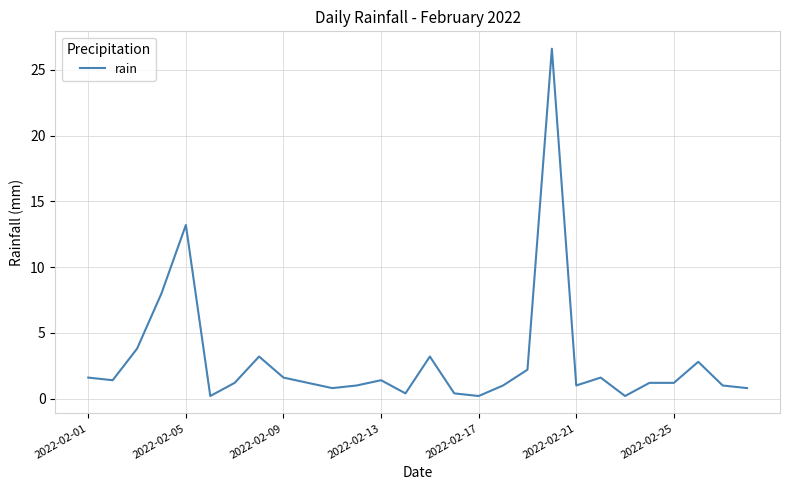

What is the maximum value shown in the chart?

26.6